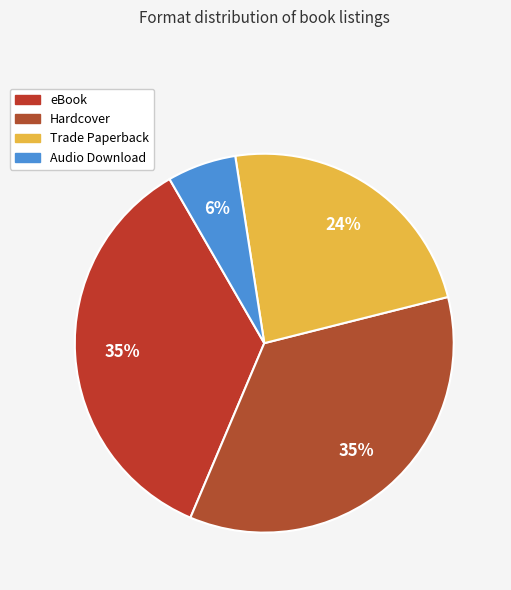

What percentage do eBook and Audio Download together represent?

41.2%